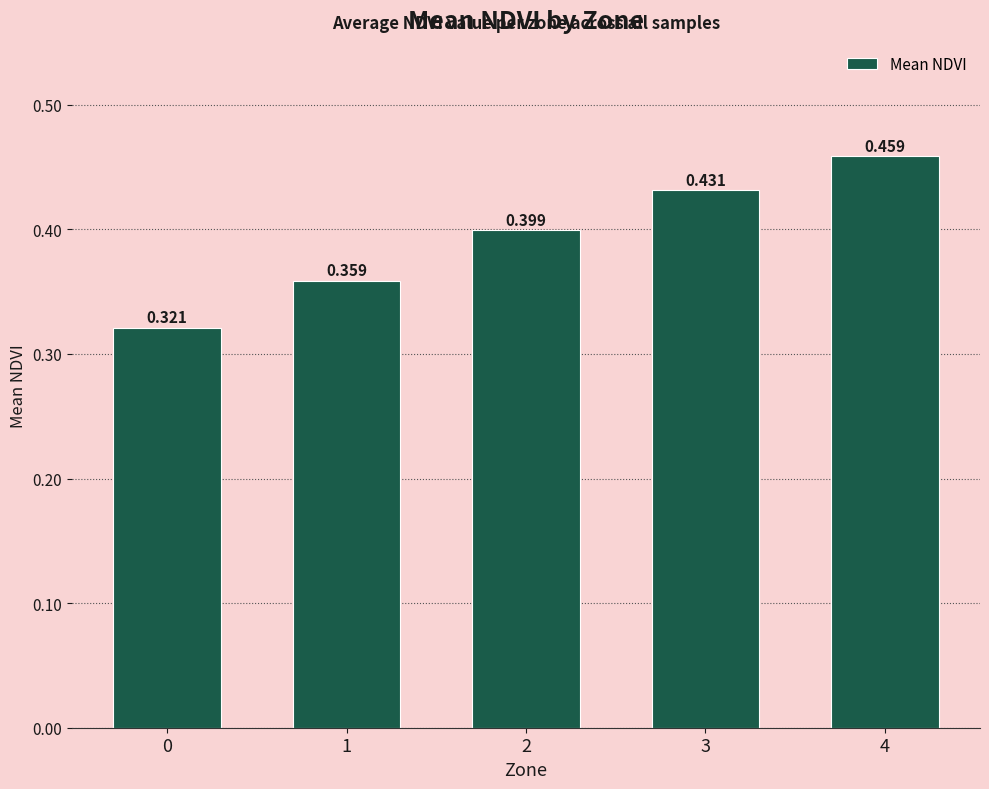

Are the bars horizontal?

No